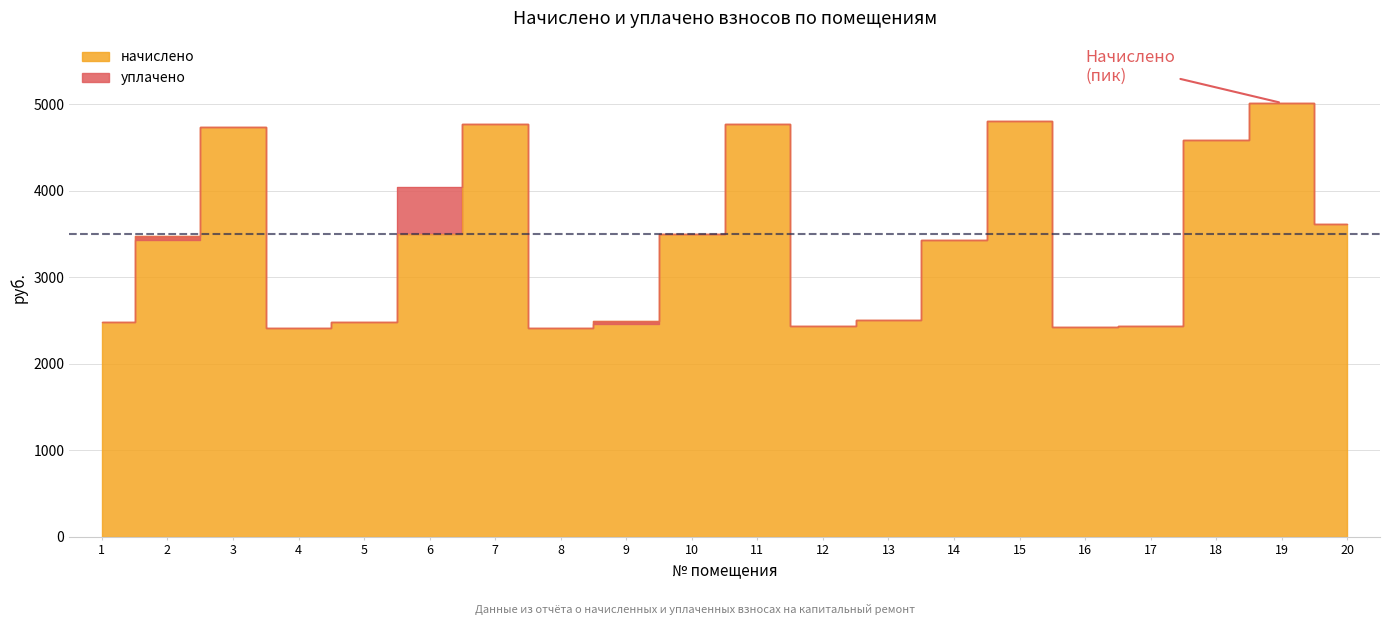

True or false: уплачено has more than 2 interior local peaks.

True